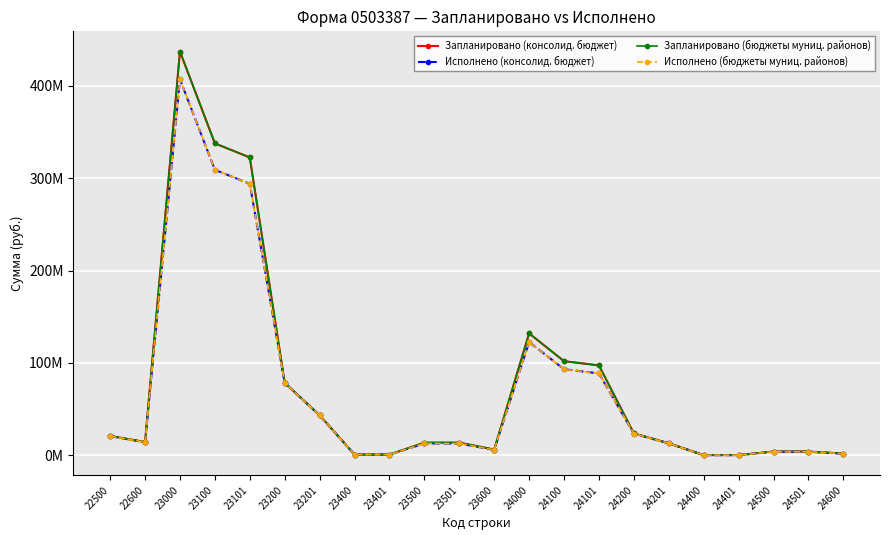

What is the sum of all Запланировано (консолид. бюджет) values?

1669255116.4